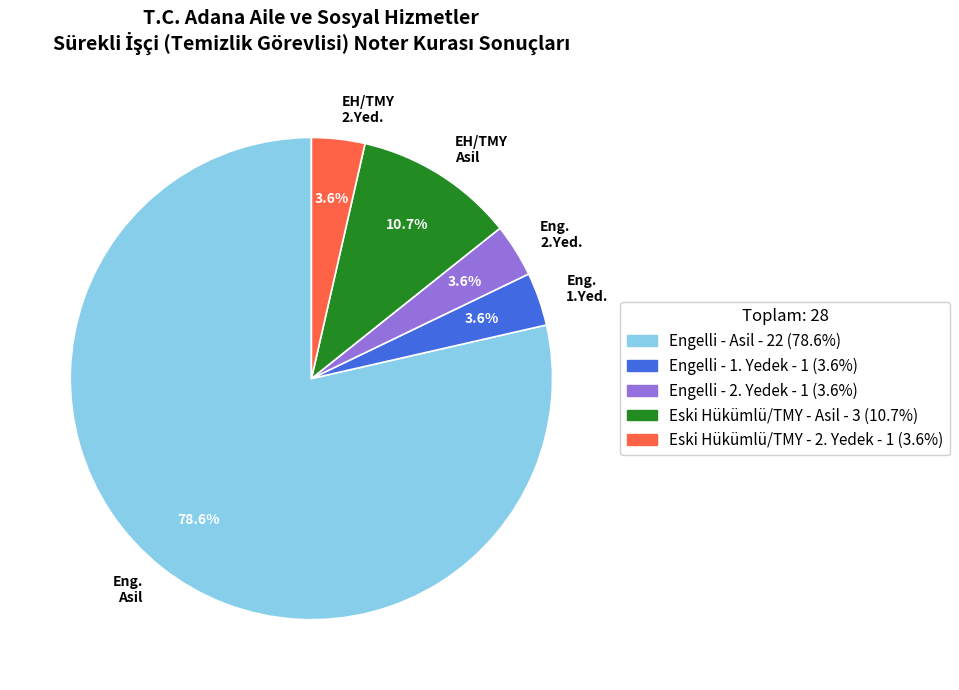

Does any single category account for the majority?

Yes